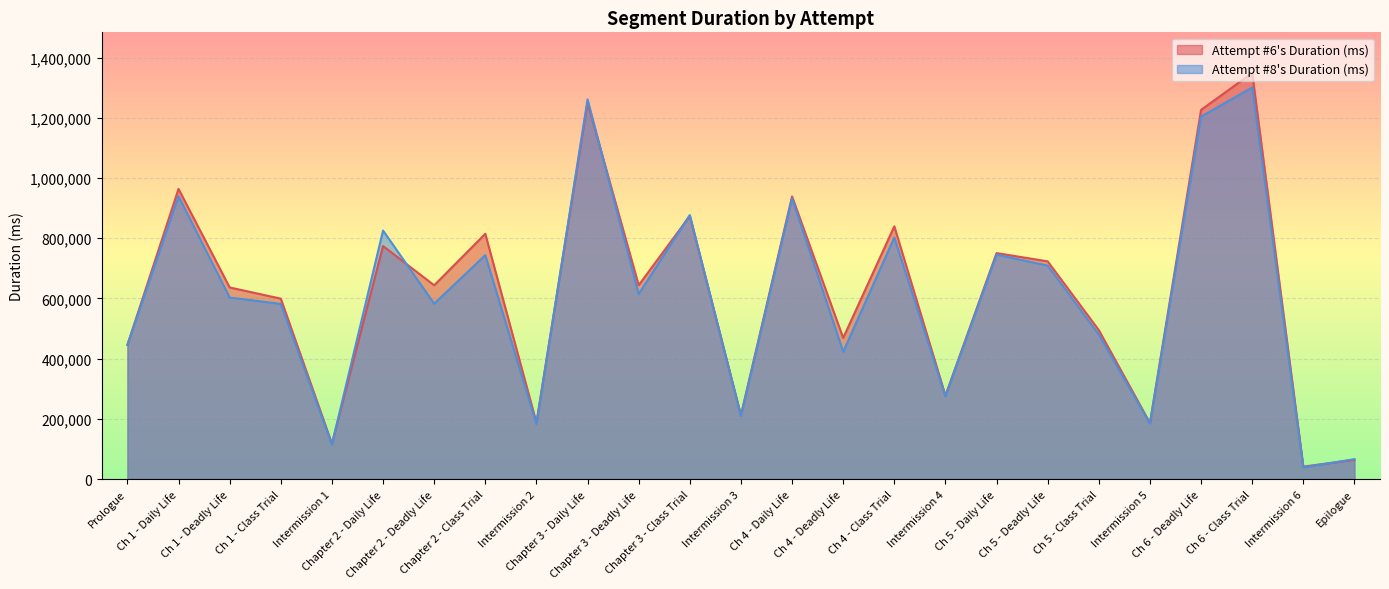

Where is the first local maximum for Attempt #8's Duration (ms)?

Ch 1 - Daily Life